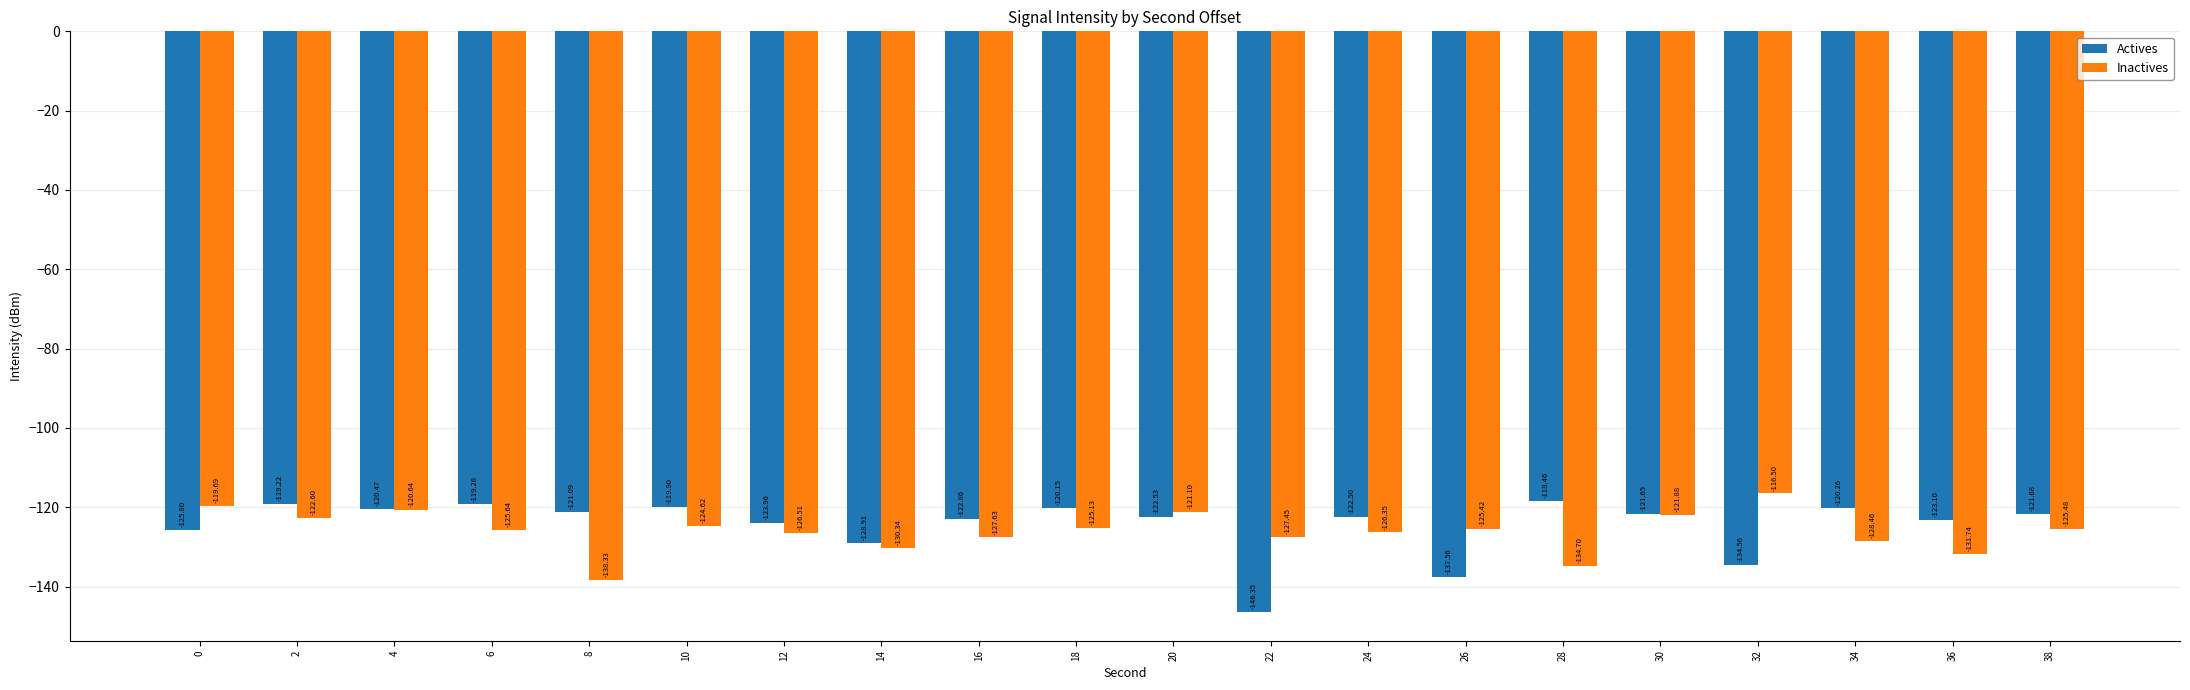

What is the maximum value shown in the chart?

-116.5